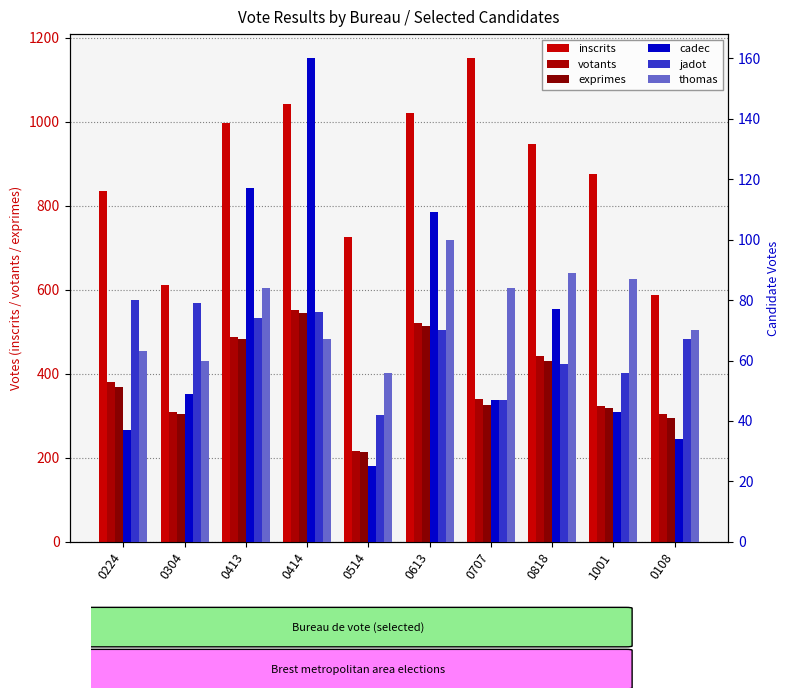

What position from the right is 0224?

10